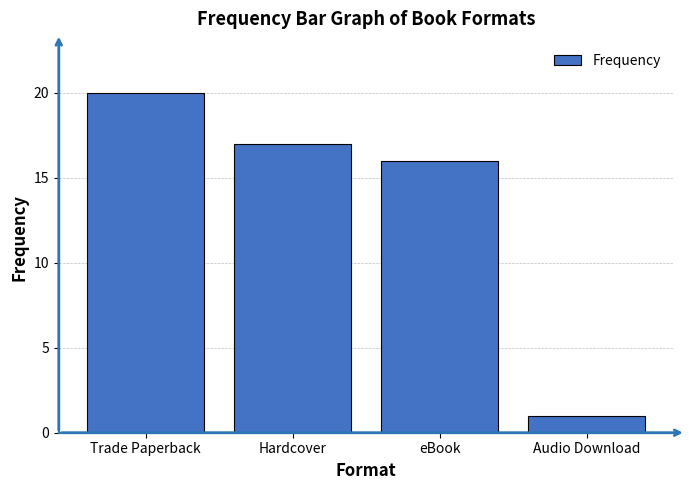

Rank the categories by value from lowest to highest.

Audio Download, eBook, Hardcover, Trade Paperback